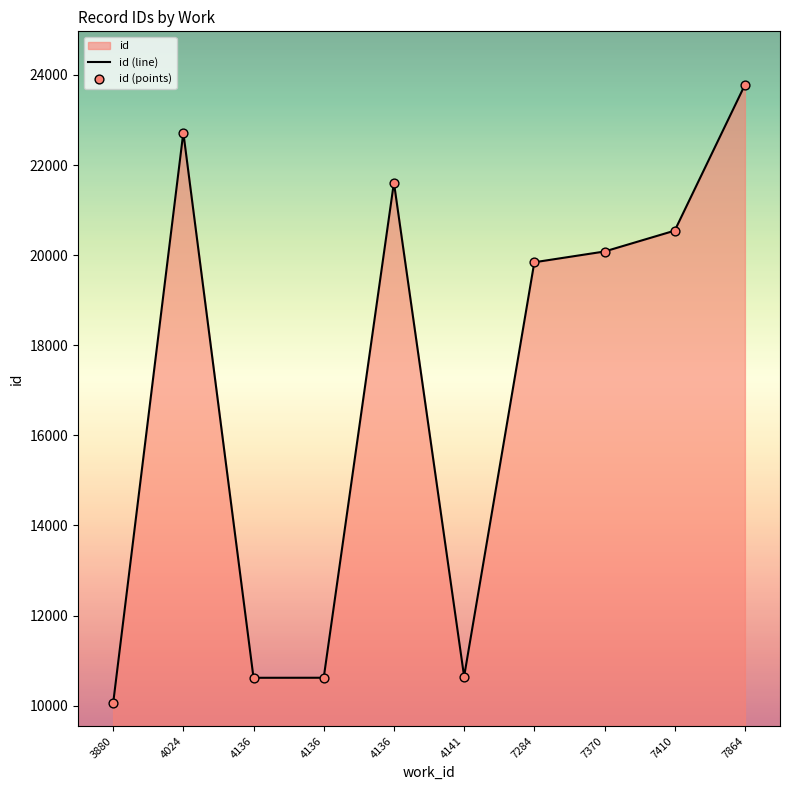

Is the value of id (points) at 4136 greater than the value of id (line) at 4141?

No